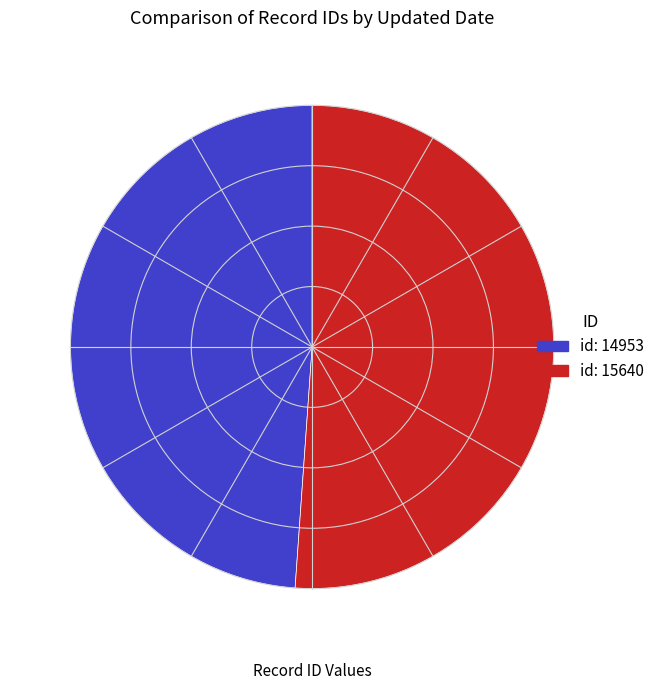

Does any single category account for the majority?

Yes